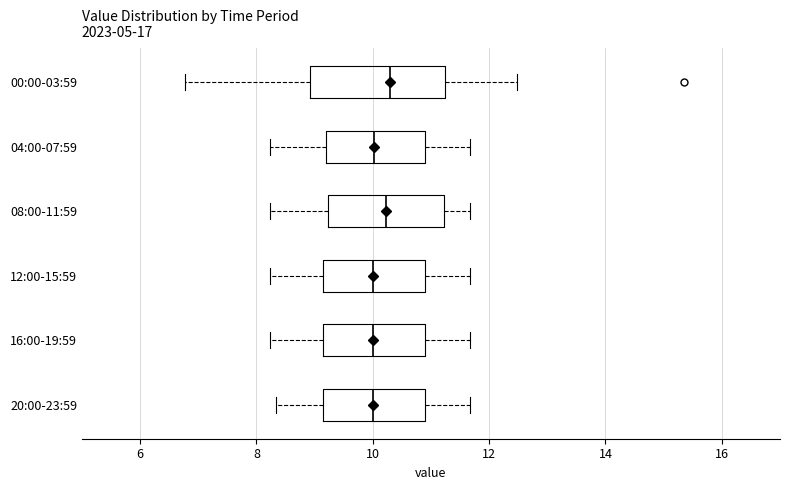

Which box is the widest, from its left edge to its right edge?

00:00-03:59